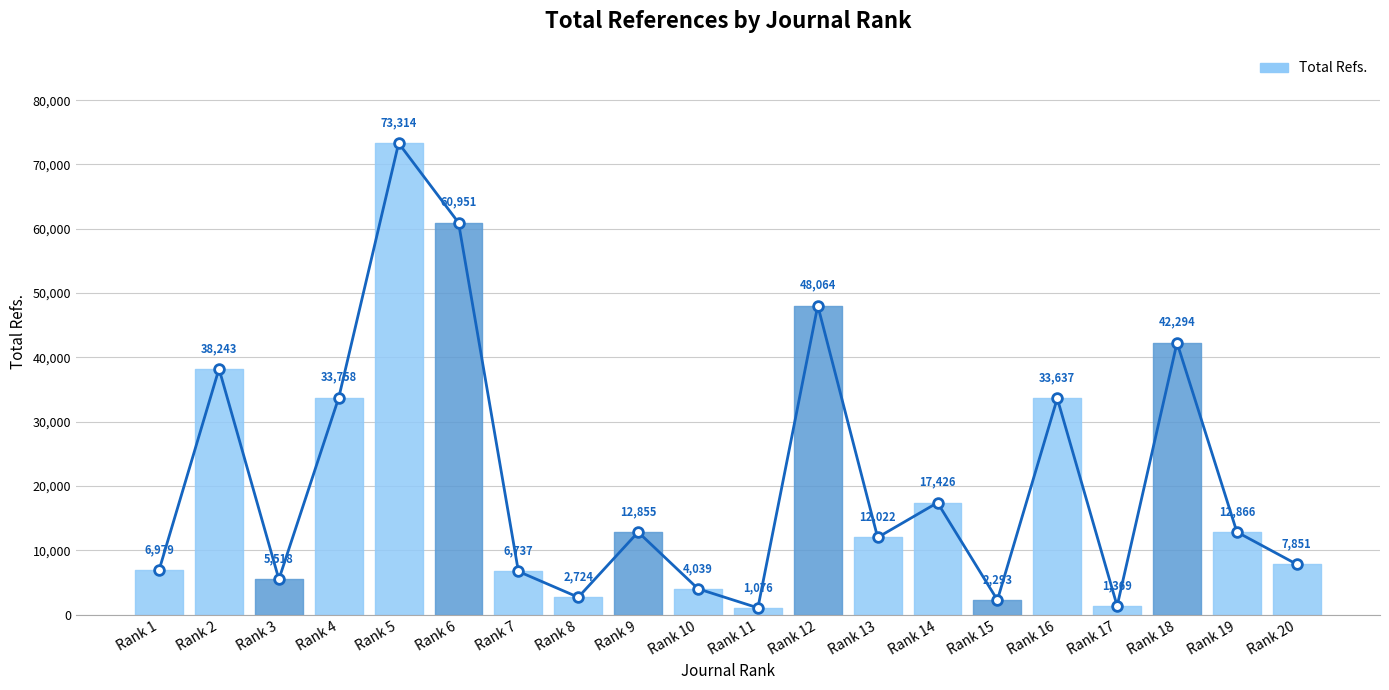

What is the value of the 14th point from the left?

17426